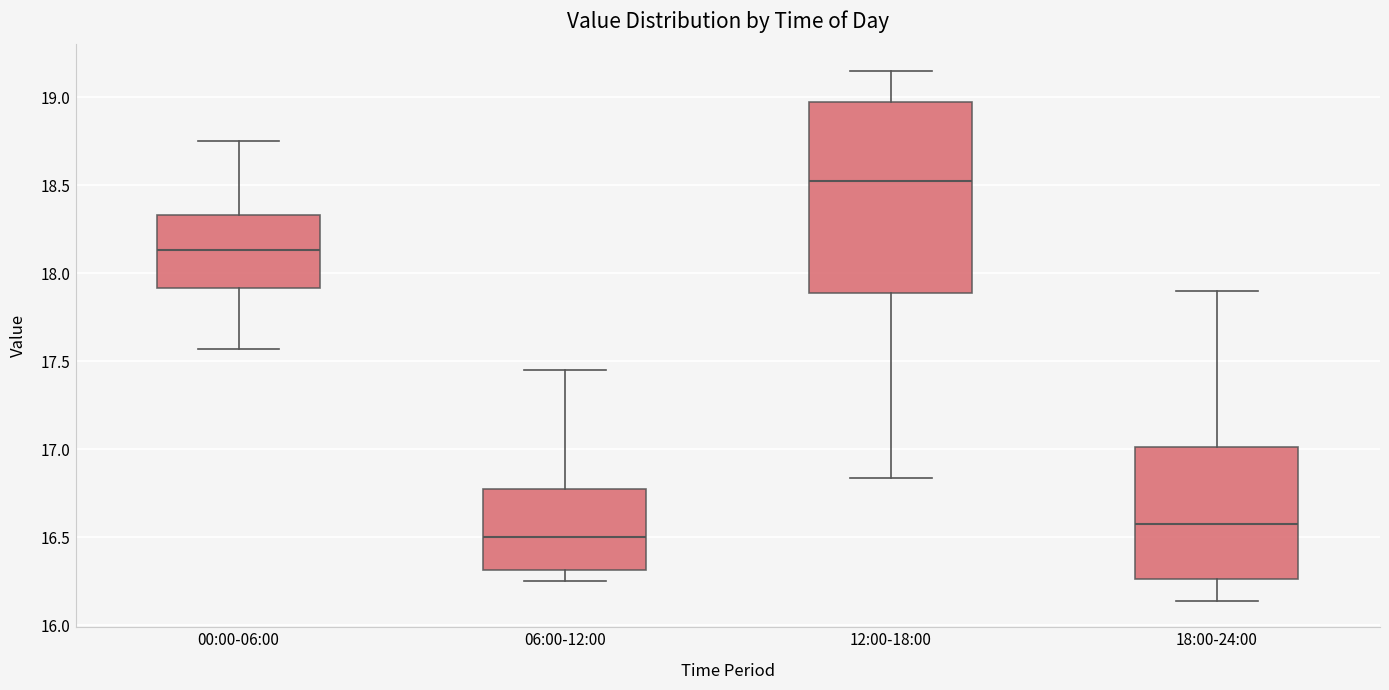

Comparing the boxes themselves (not the whiskers), which one is the tallest?

12:00-18:00